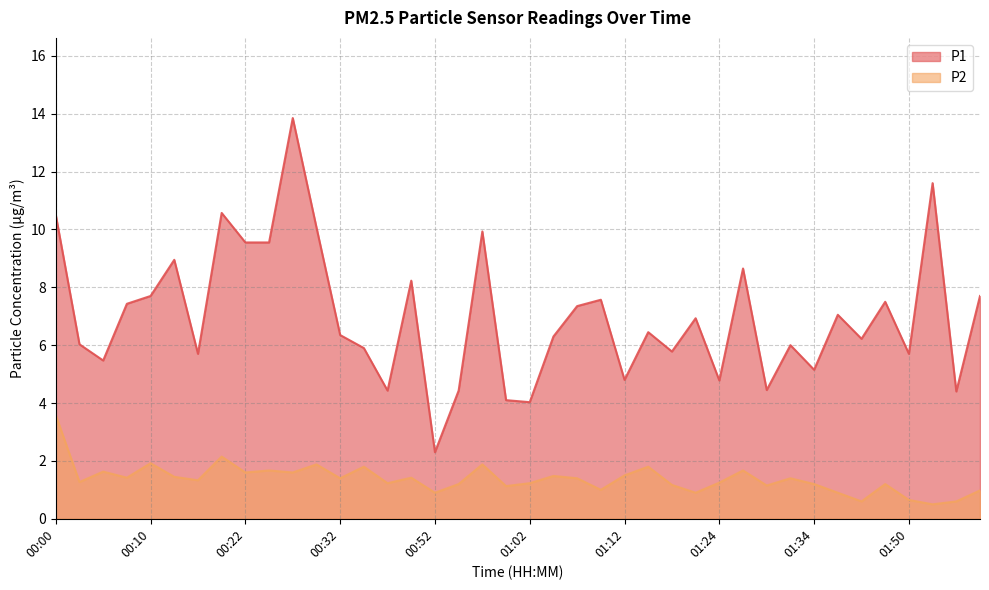

How many data points in P2 are above 1?

31